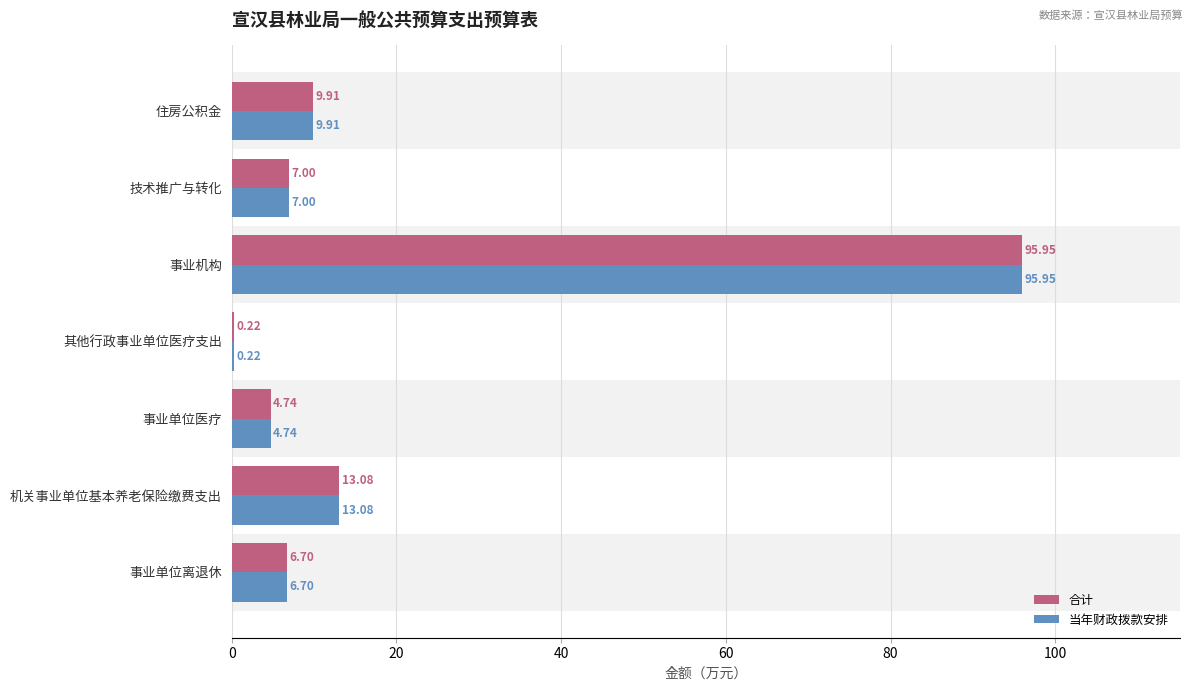

What is the sum of the 当年财政拨款安排 values at 技术推广与转化 and 事业机构?

103.0